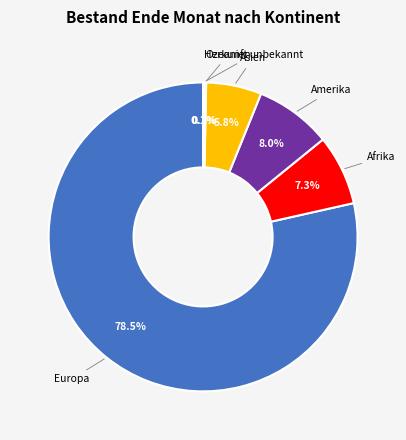

Is there any slice that represents more than half of the pie?

Yes